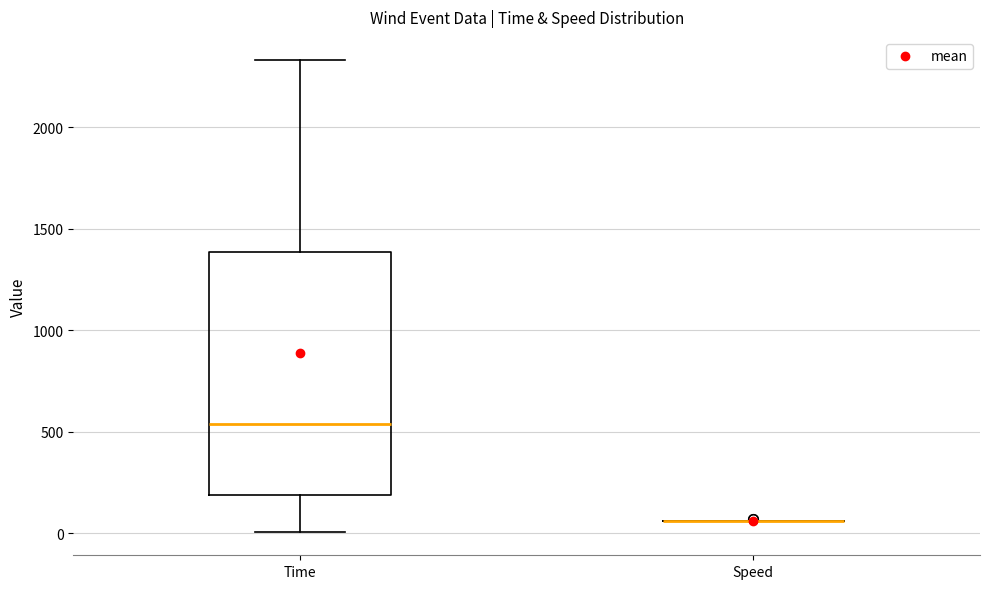

Where does the lower whisker of the box for Time end on the y-axis? The values are not printed on the chart, so give them approximately, as read against the axis.

0